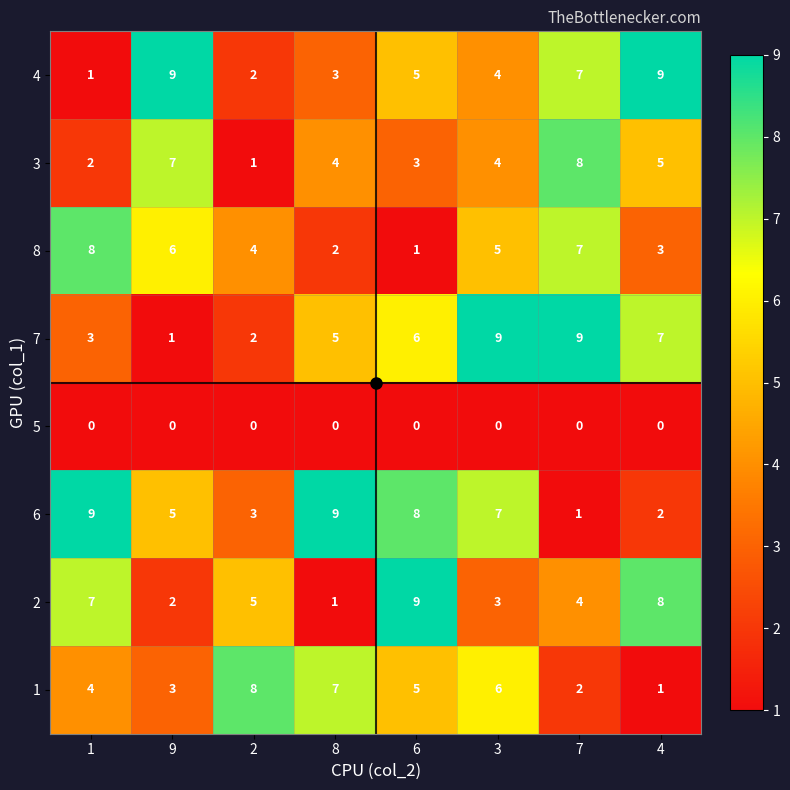

What is the spread (max minus min) of values at 8?

9